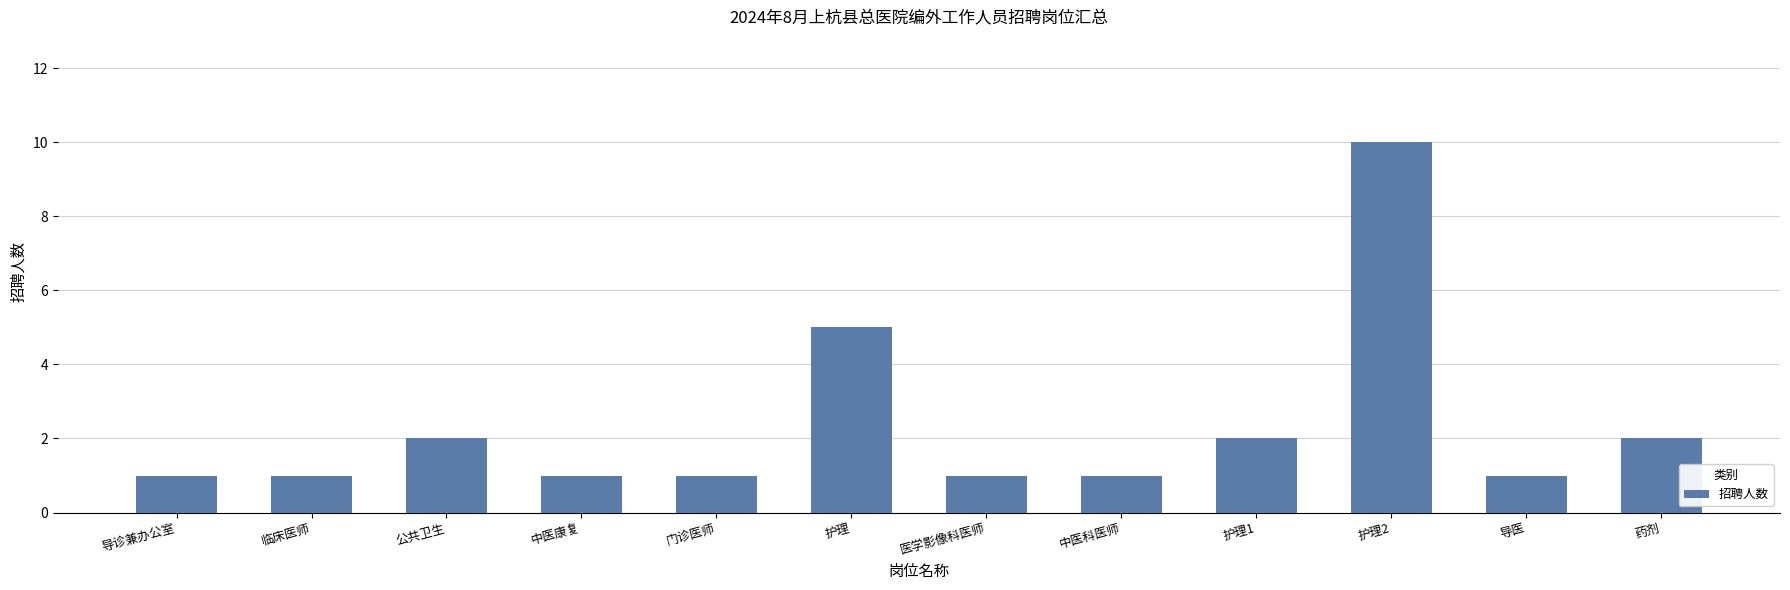

Reading left to right, what are all the values shown in this chart?

1	1	2	1	1	5	1	1	2	10	1	2